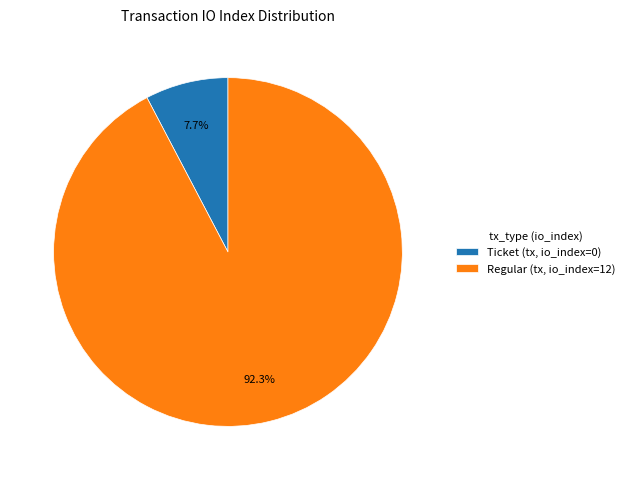

How many slices are in this pie chart?

2